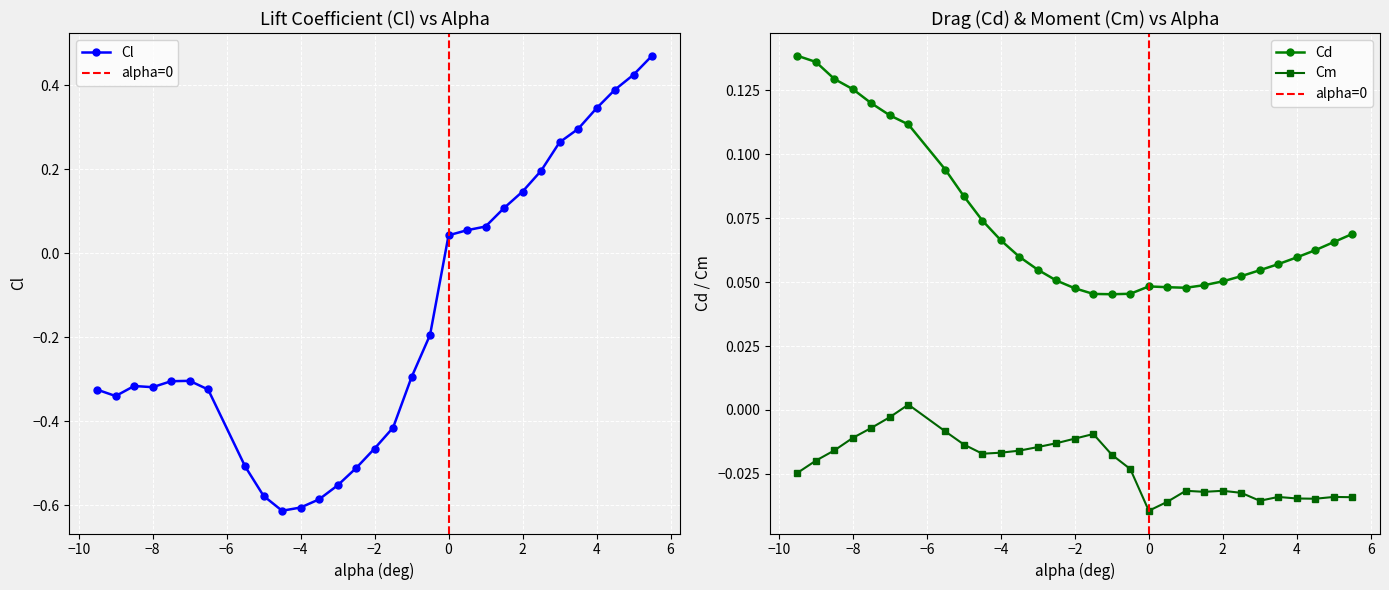

What is the label of the 29th point from the right?

Cl